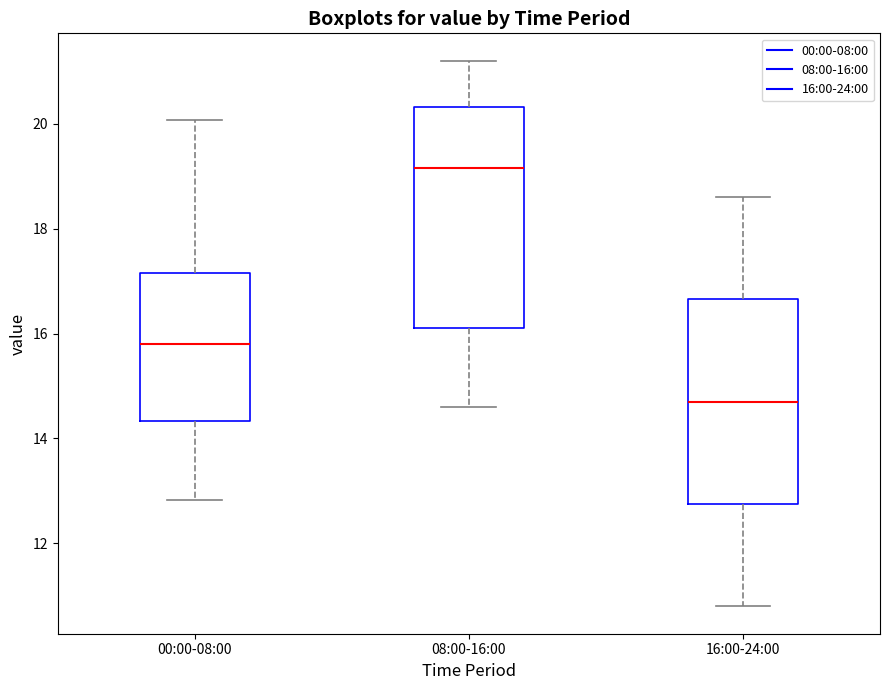

Reading left to right, transcribe this box plot: for each box, give where its median line is, the range the box spans, and where its two whiskers end, as read against the y-axis. The values are not printed on the chart, so give them approximately, as read against the axis.

00:00-08:00: median 15.8, box 14.4 to 17.2, whiskers 12.8 to 20.0
08:00-16:00: median 19.2, box 16.2 to 20.4, whiskers 14.6 to 21.2
16:00-24:00: median 14.8, box 12.8 to 16.6, whiskers 10.8 to 18.6